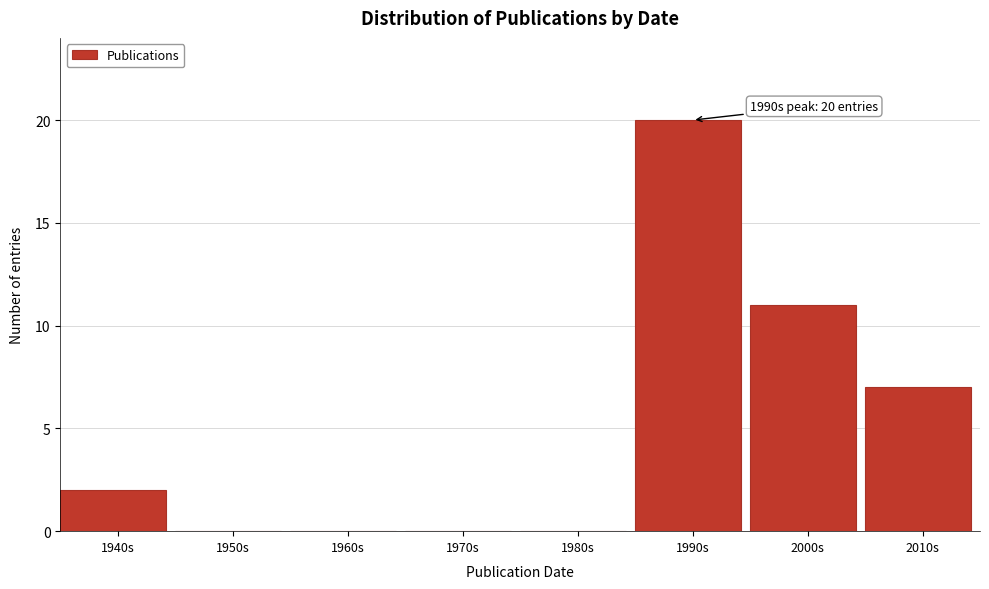

Reading left to right, extract all data points from this chart.

1940s=2	1950s=0	1960s=0	1970s=0	1980s=0	1990s=20	2000s=11	2010s=7